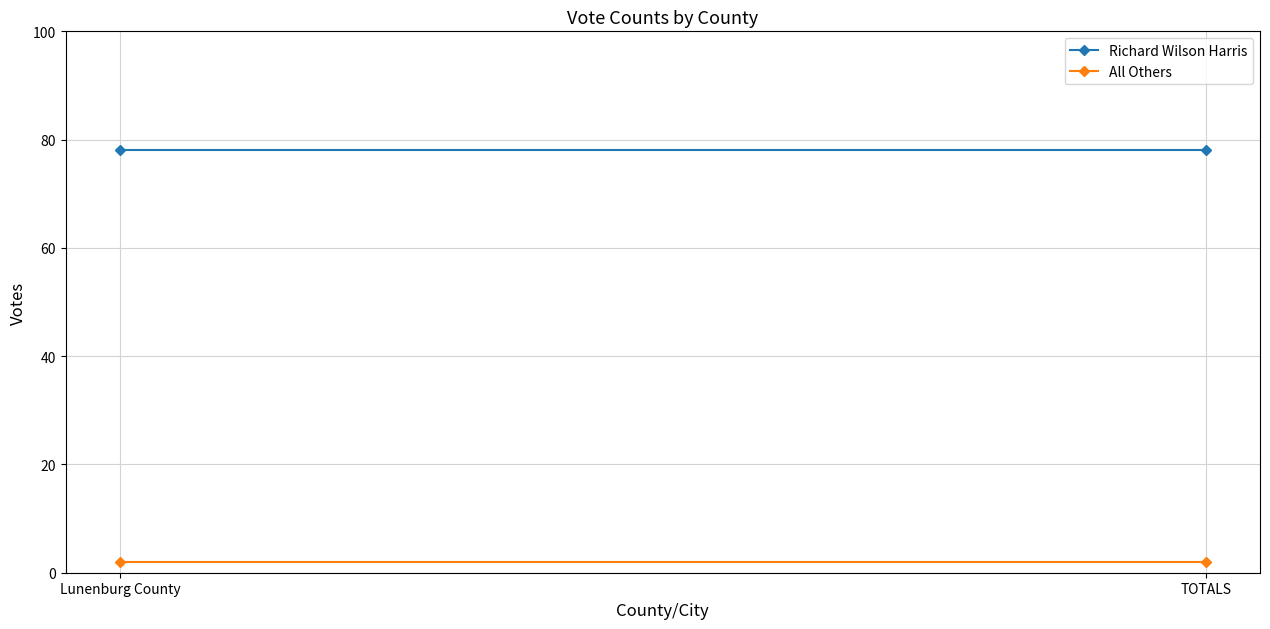

What is the minimum value for Richard Wilson Harris?

78